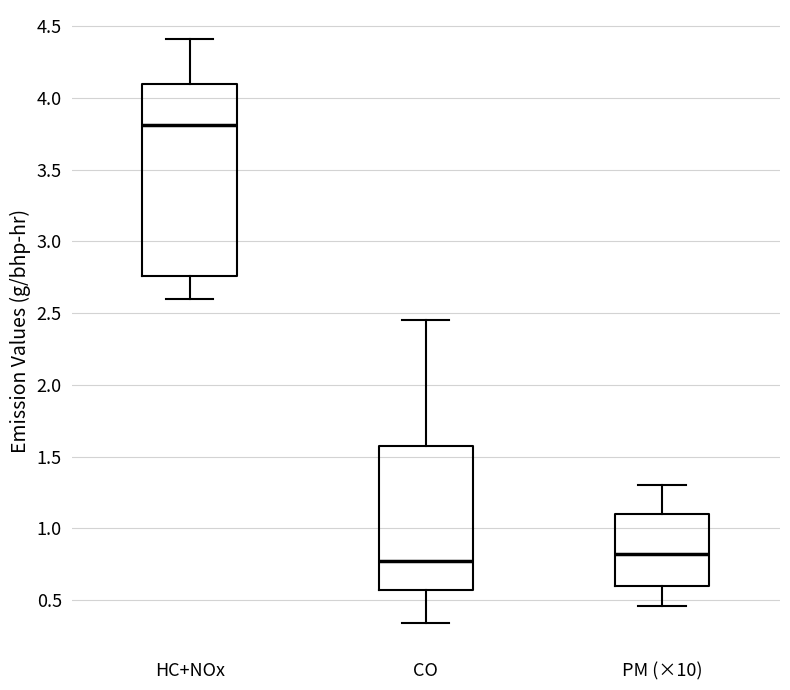

Where does the median line of the box for PM (×10) sit on the y-axis? The values are not printed on the chart, so give them approximately, as read against the axis.

0.80